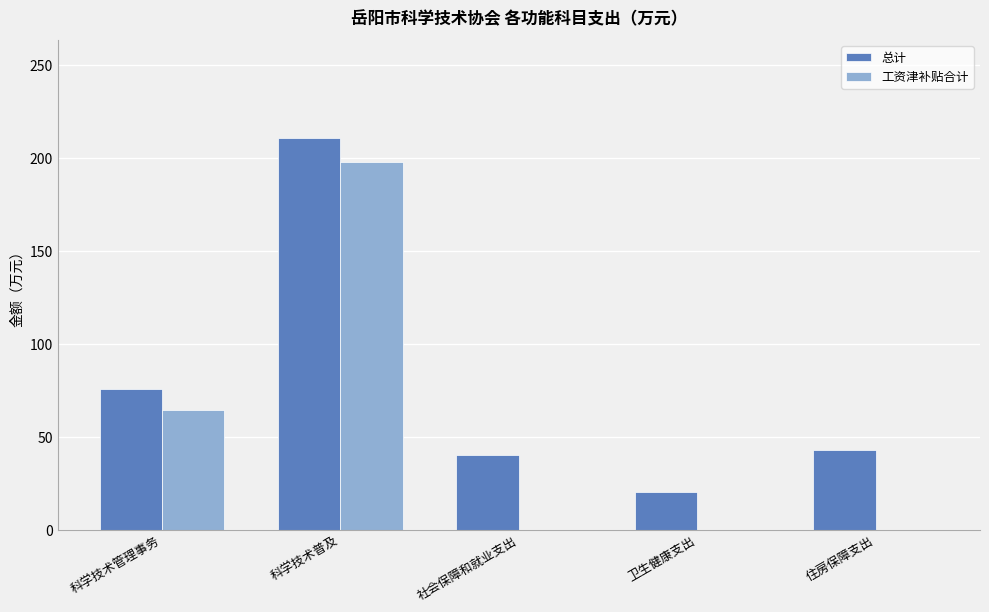

What is the difference between the 工资津补贴合计 values at 科学技术普及 and 住房保障支出?

197.9